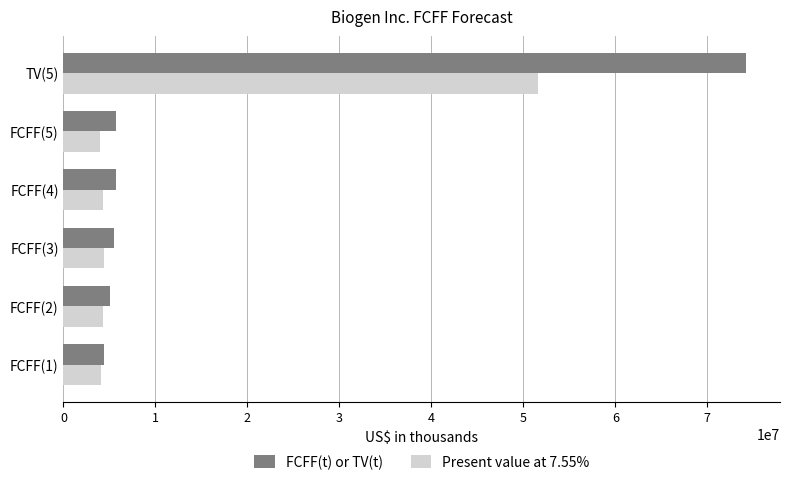

What is the spread (max minus min) of values at FCFF(4)?

1454124